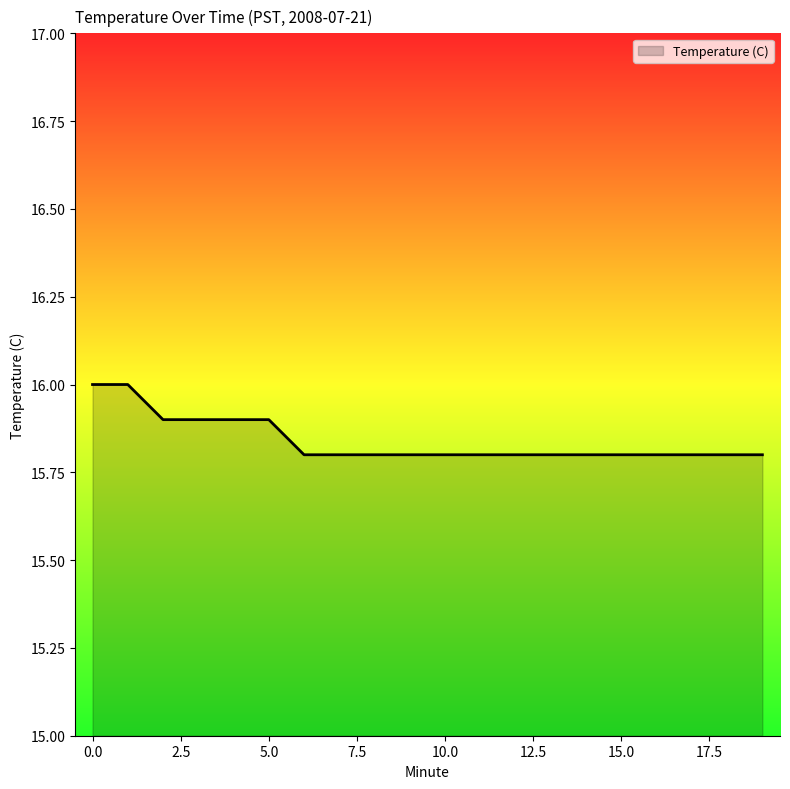

What is the sum of all values?

316.8